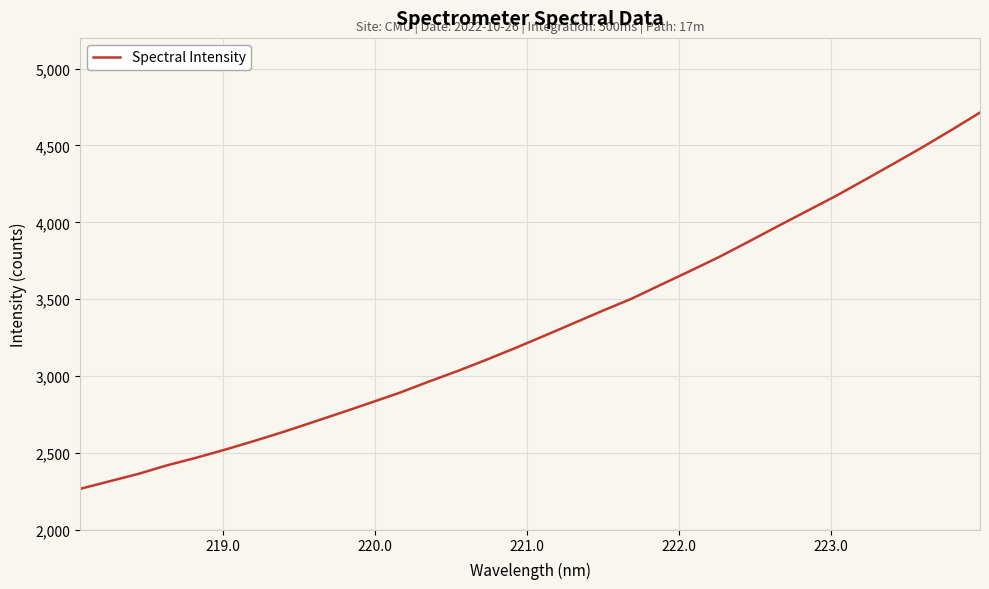

Does the chart display data point markers on the line(s)?

No